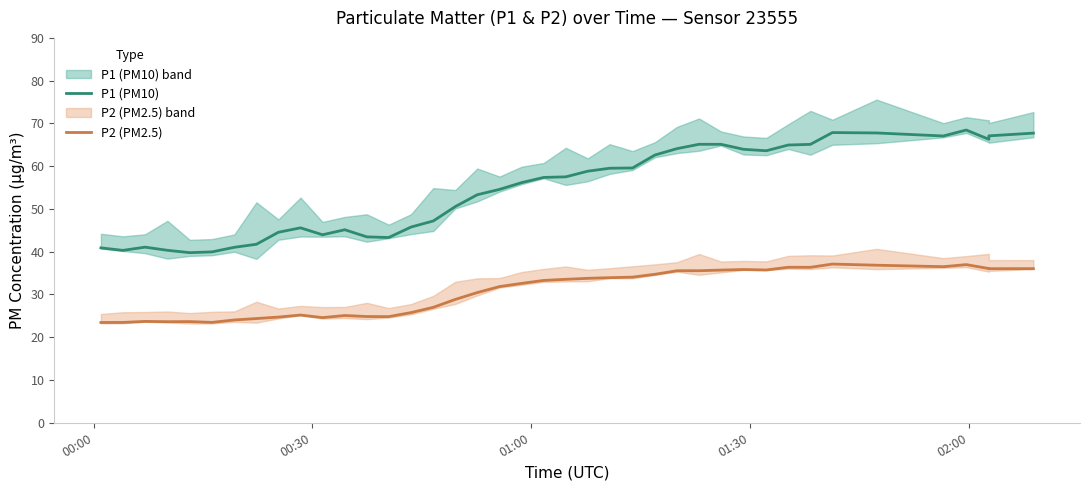

True or false: P2 (PM2.5) and P1 (PM10) cross at least once.

False